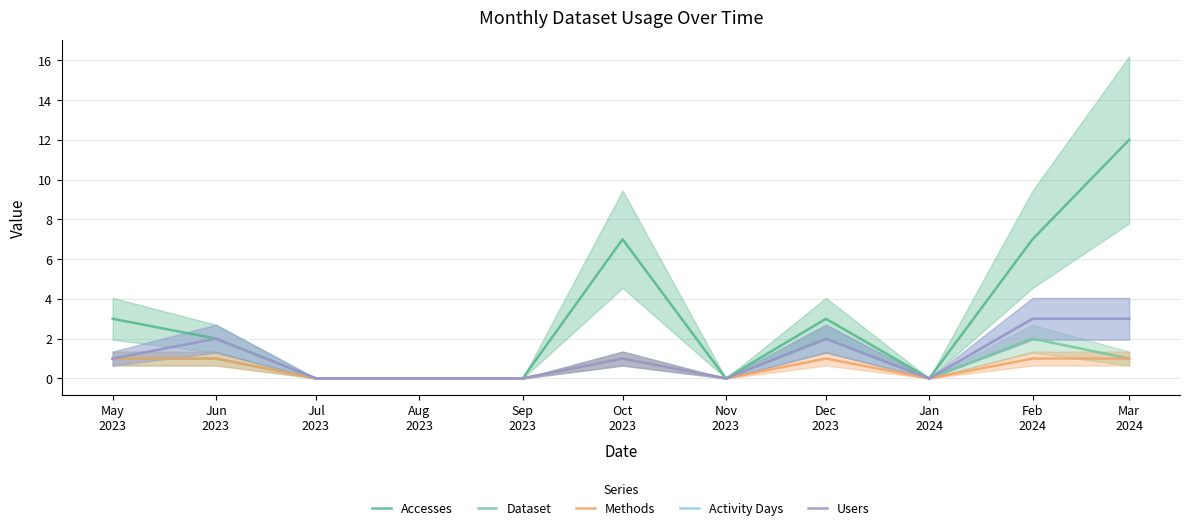

At how many categories does at least one series exceed 4?

3